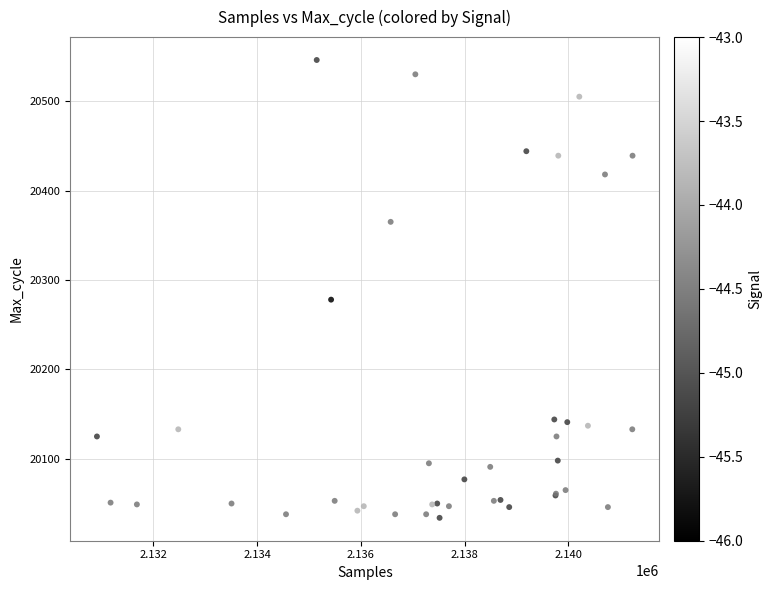

What Y value in the scatter plot is closest to 20290?

20278